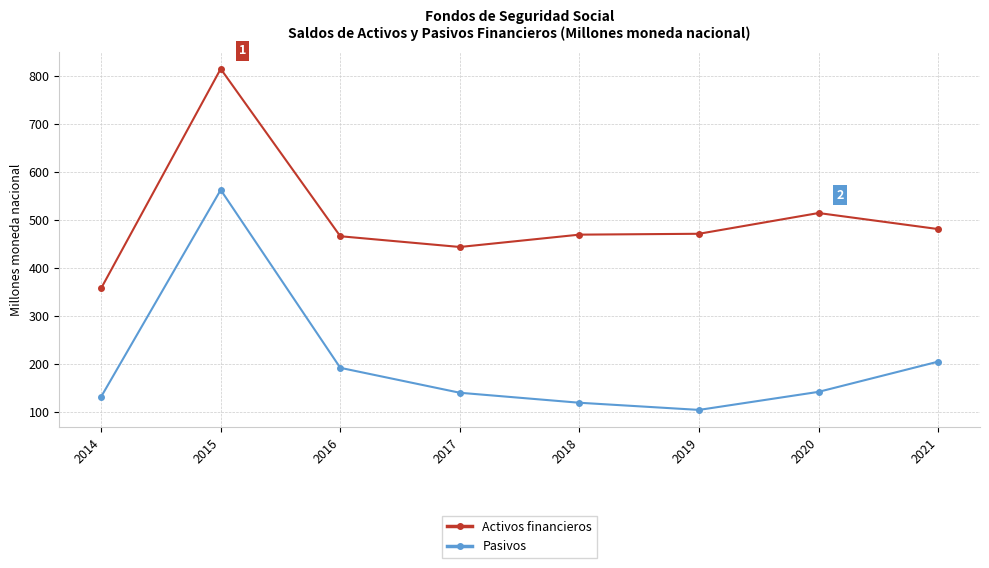

Which label corresponds to the smallest value in the chart?

2019